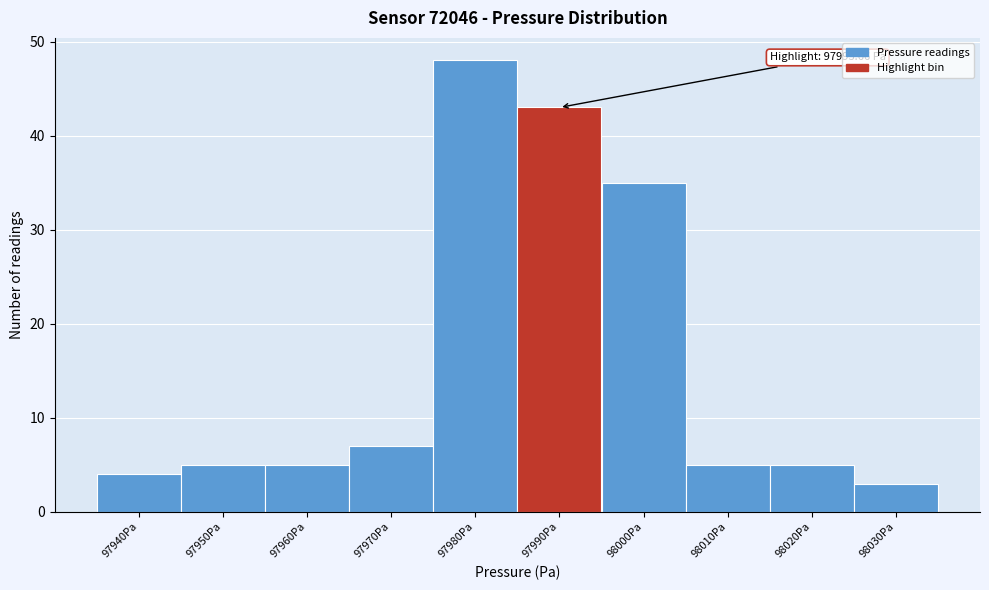

Reading left to right, extract all data points from this chart.

4	5	5	7	48	43	35	5	5	3